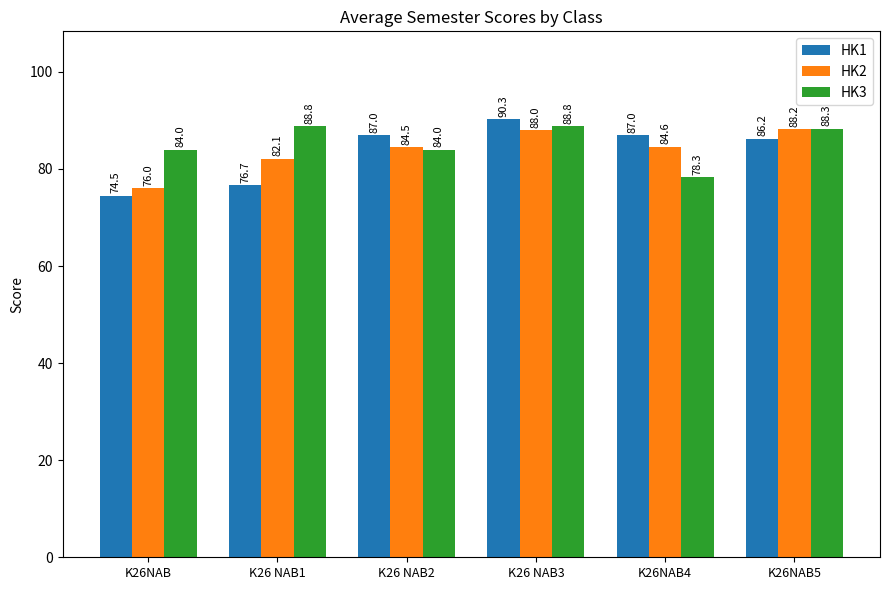

Is it true that HK3 equals 50.8 at K26 NAB3?

False